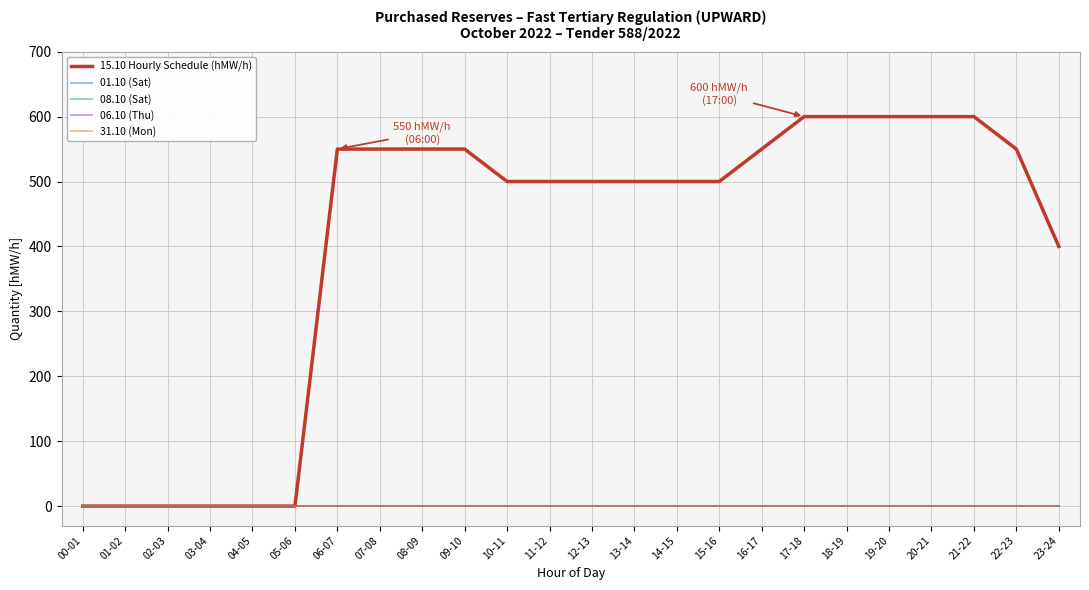

What is the maximum value for 15.10 Hourly Schedule (hMW/h)?

600